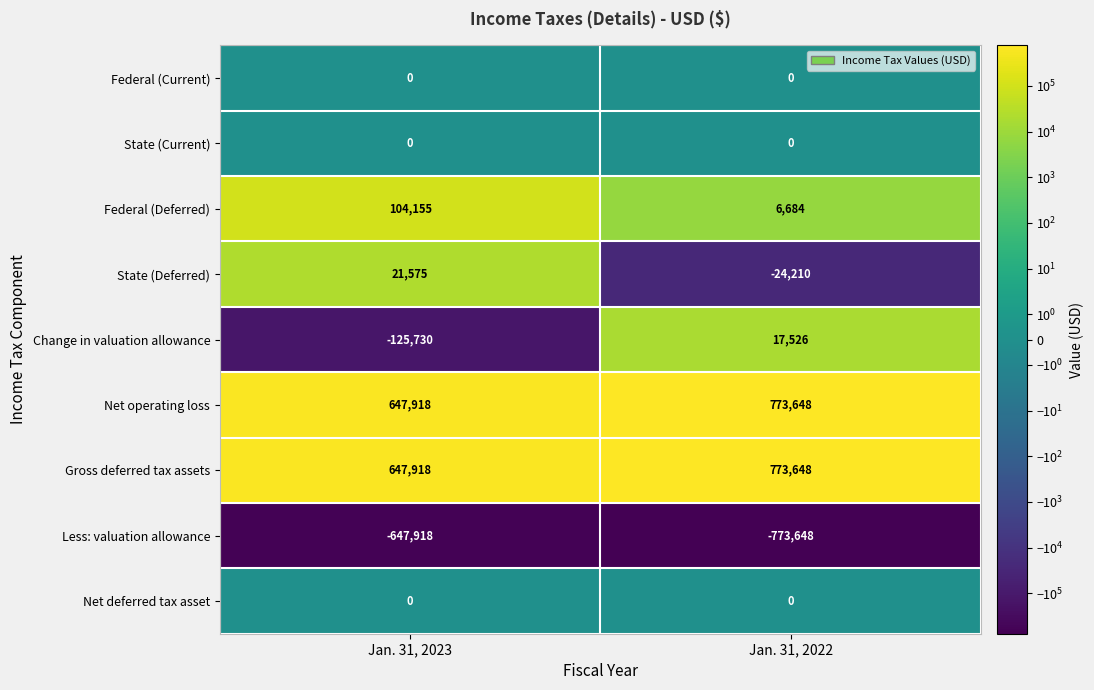

Which category has the lowest value across all series?

Jan. 31, 2022